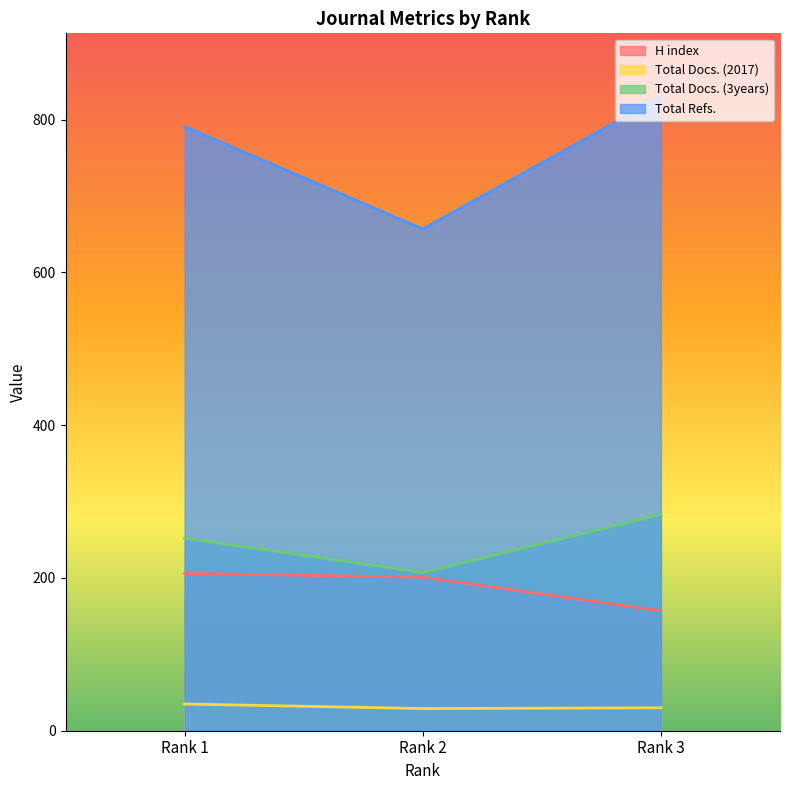

Does the chart have visible grid lines?

No